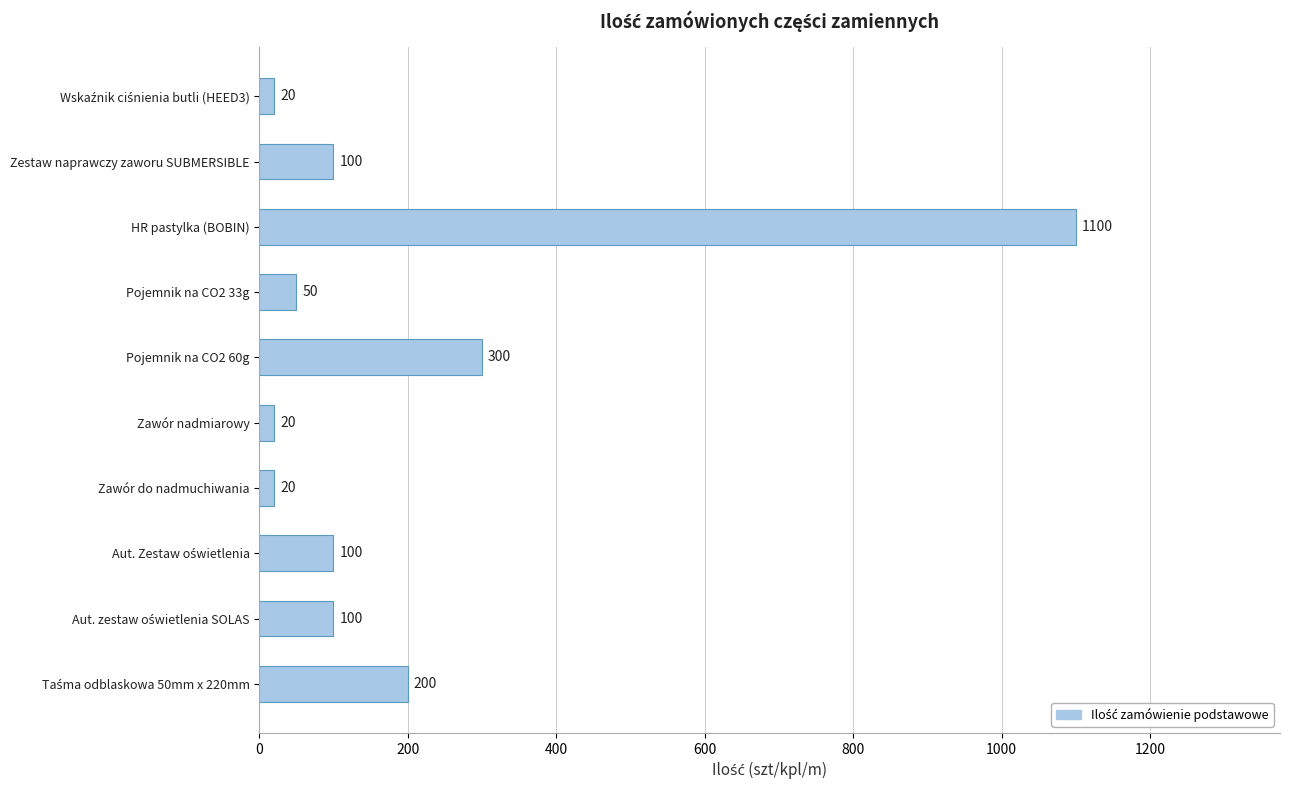

Are the bars grouped side by side (vs. stacked)?

No